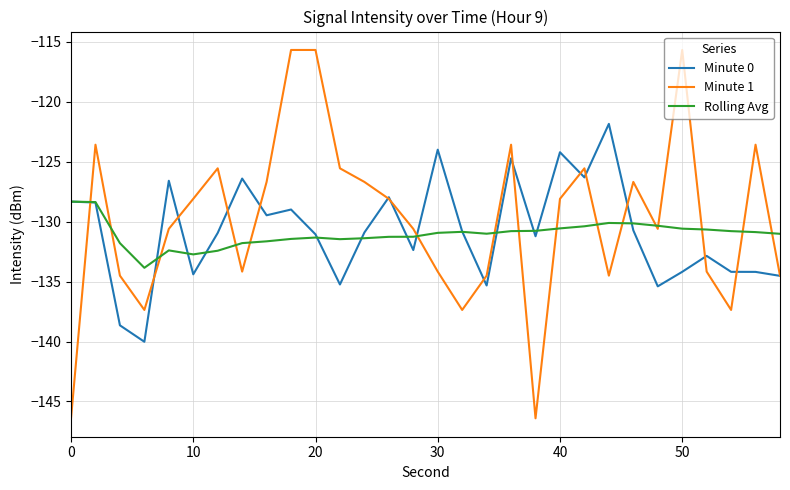

What is the average value of the Rolling Avg series?

-131.0